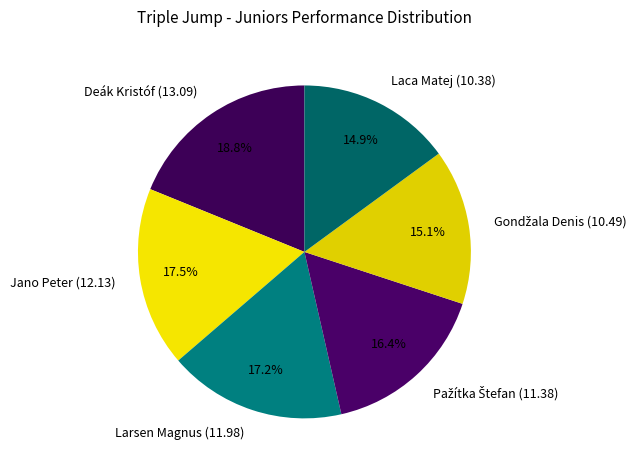

To the nearest percent, what is the difference between the largest and smallest slice percentages?

4%